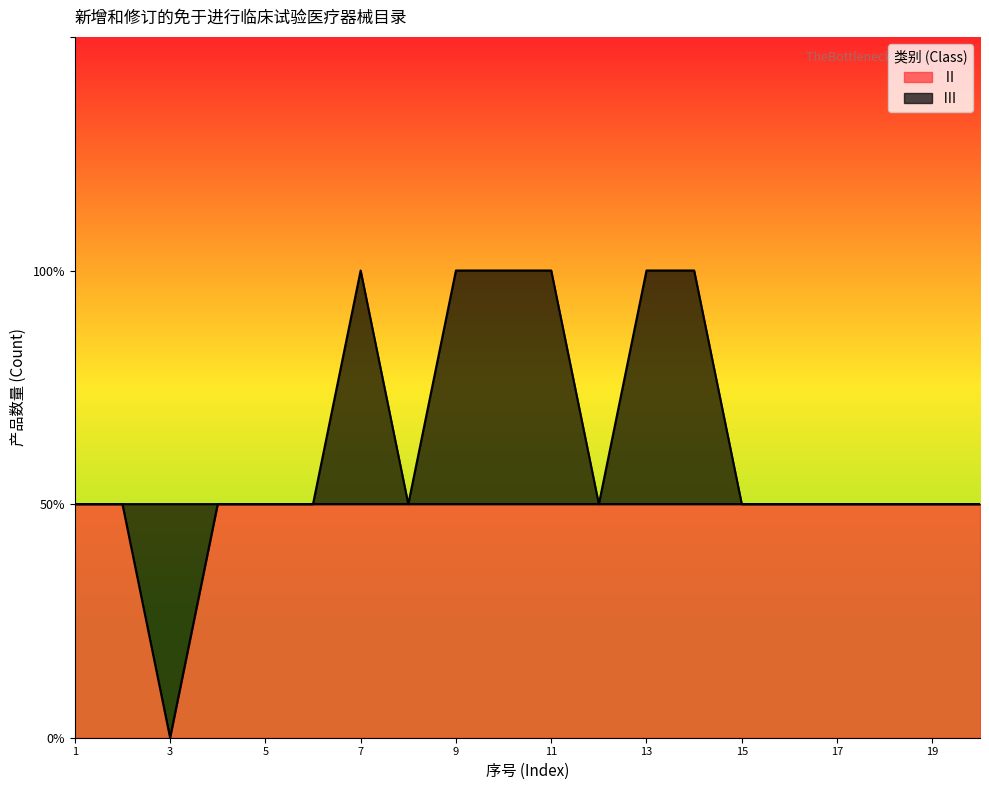

True or false: the data shows 1 at 1.

True